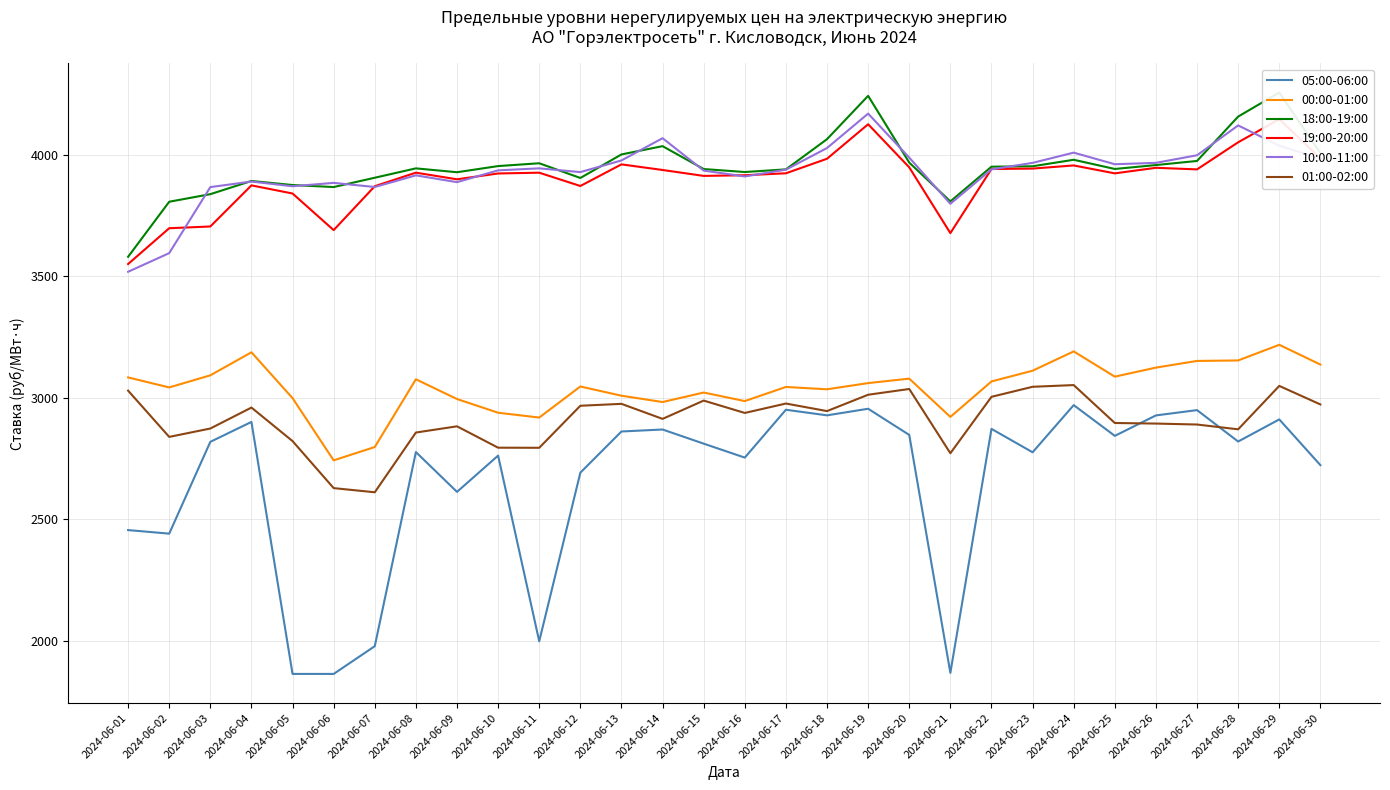

Which series has the largest range (max minus min)?

05:00-06:00